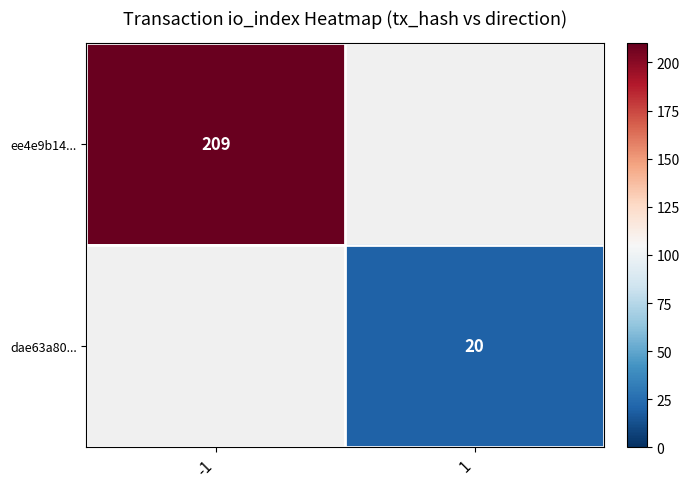

The ee4e9b14... series shows 209 at -1. True or false?

True